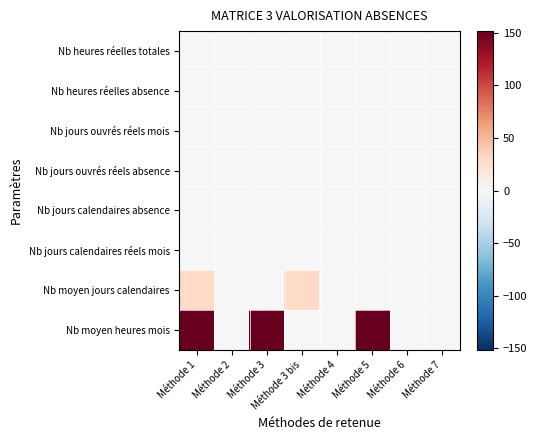

Which series has the largest range (max minus min)?

Nb moyen heures mois